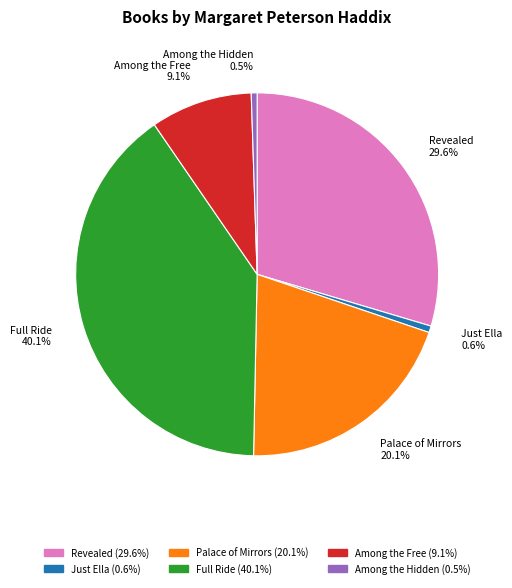

The Palace of Mirrors slice represents 10% of the pie. True or false?

False